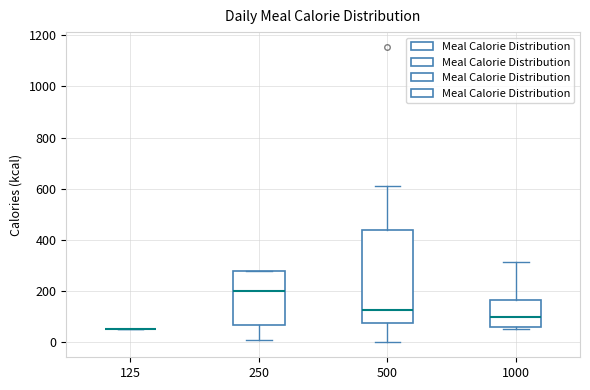

Which box is the tallest, from its lower edge to its upper edge?

500